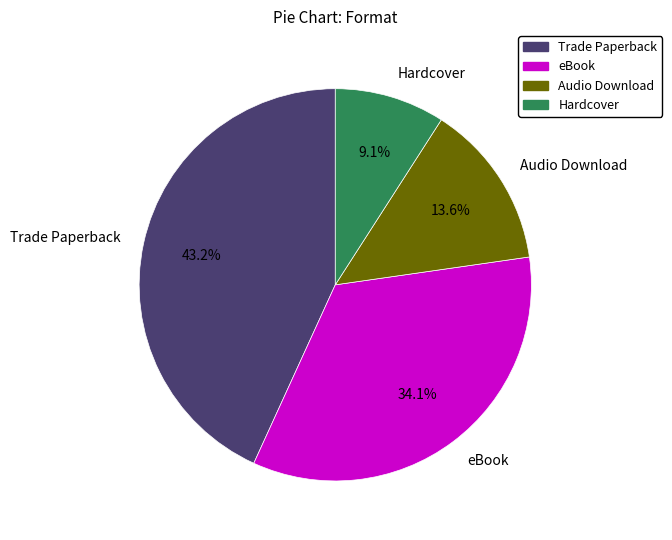

True or false: Trade Paperback accounts for 53% of the total.

False